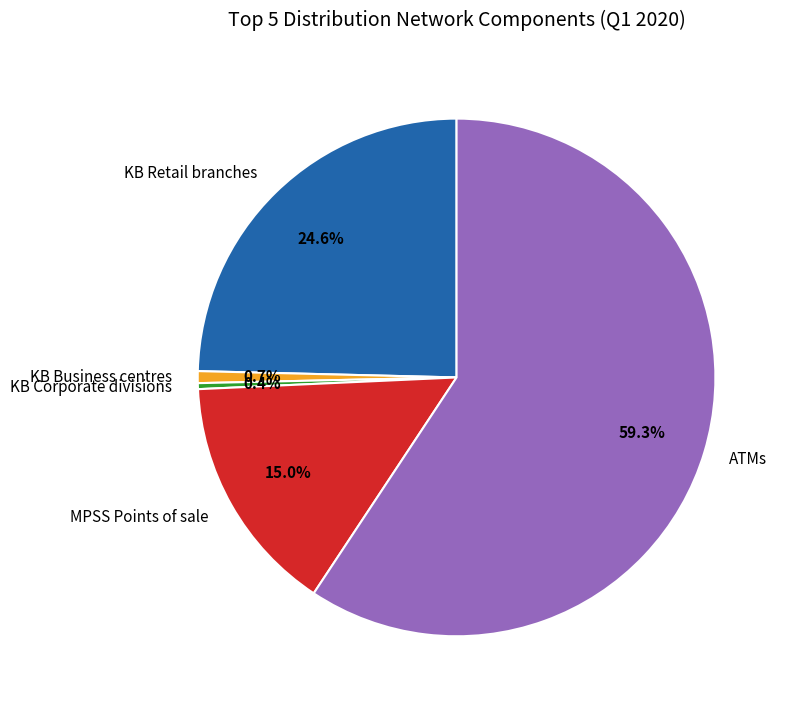

Which has a higher value, KB Retail branches or ATMs?

ATMs